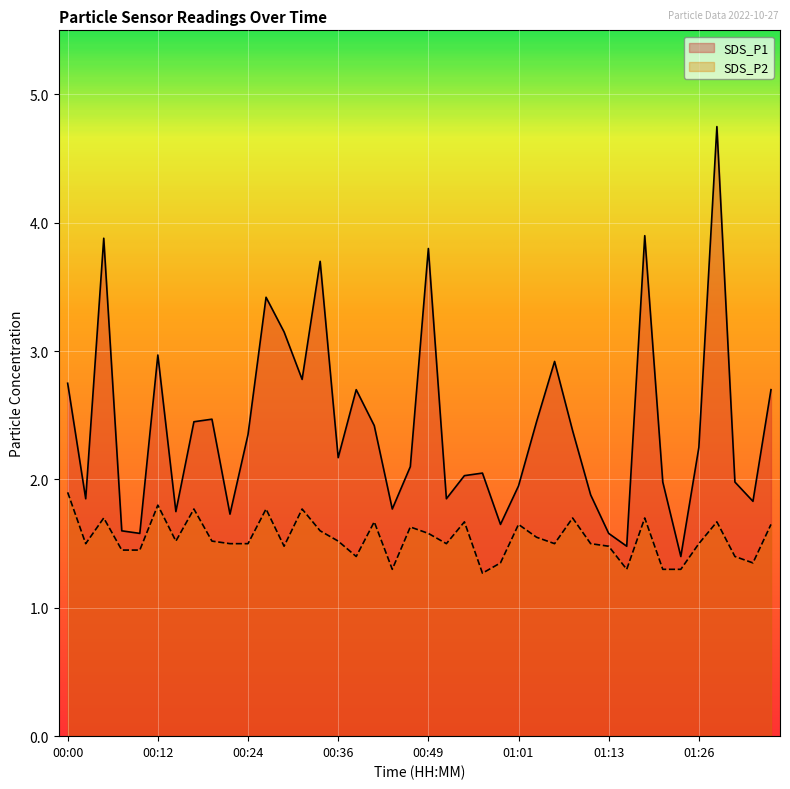

What position from the right is 00:36?

25